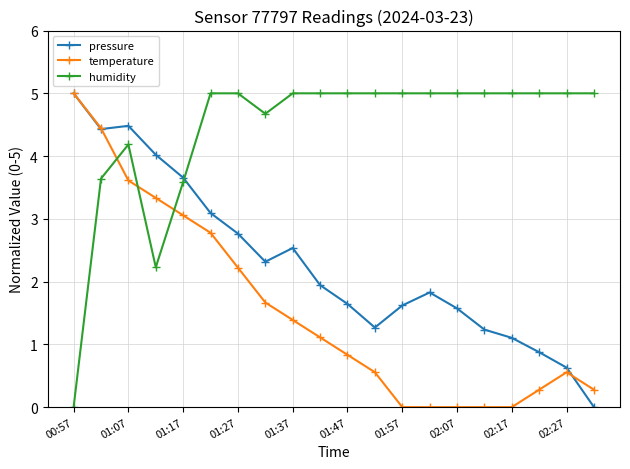

What is the maximum value shown in the chart?

5.0